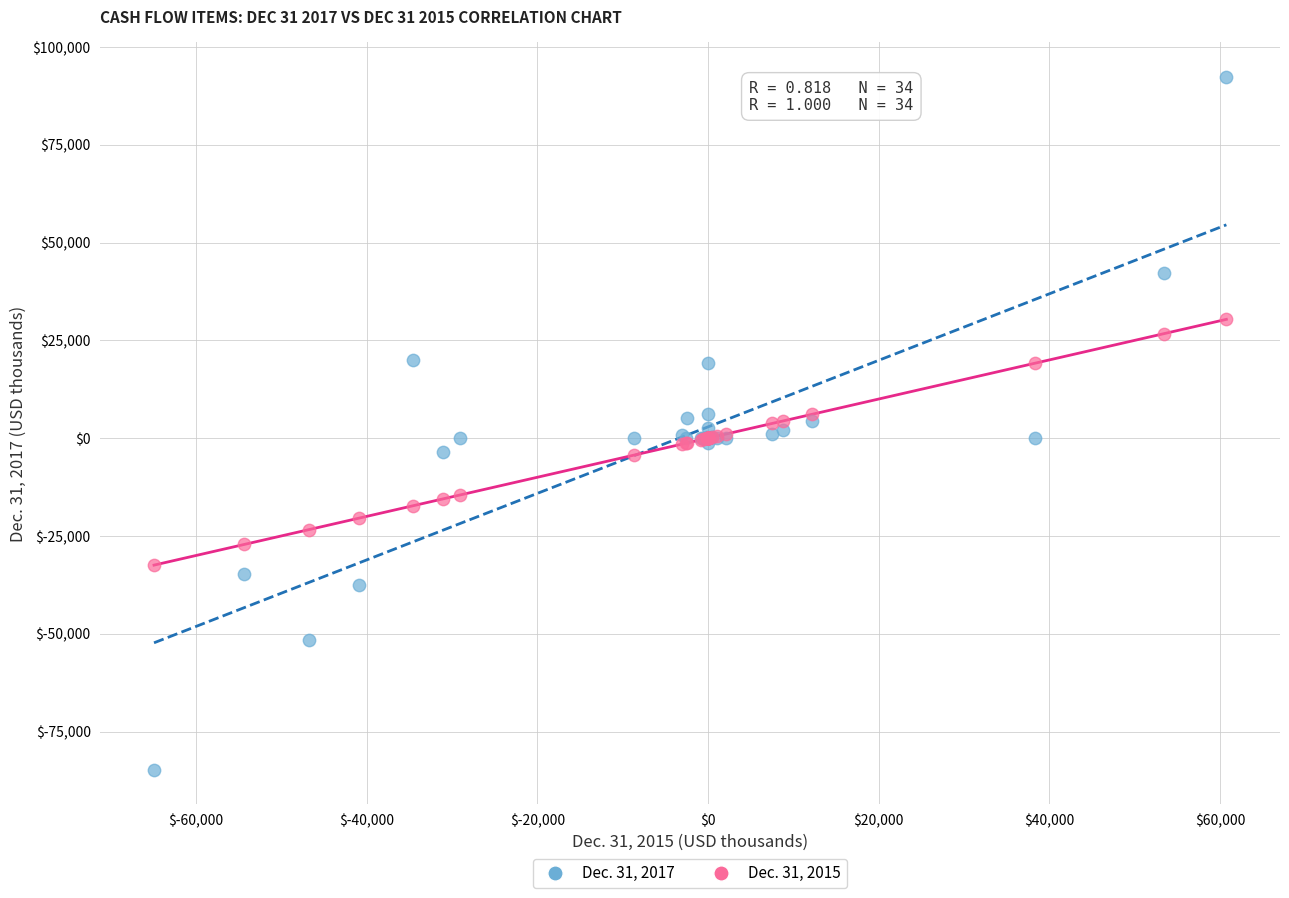

Which series reaches the maximum Y coordinate?

Dec. 31, 2017